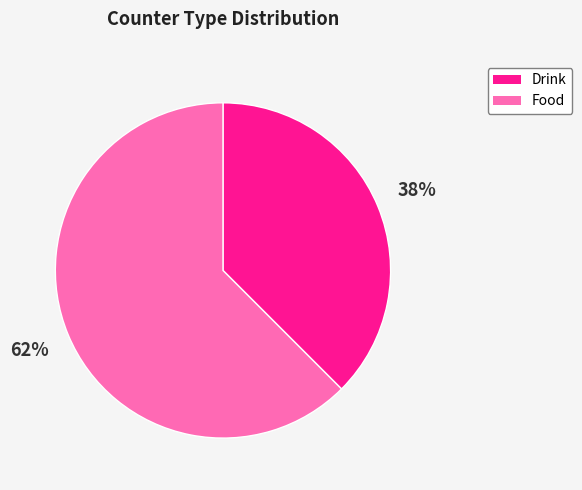

Is there a majority slice in this chart?

Yes